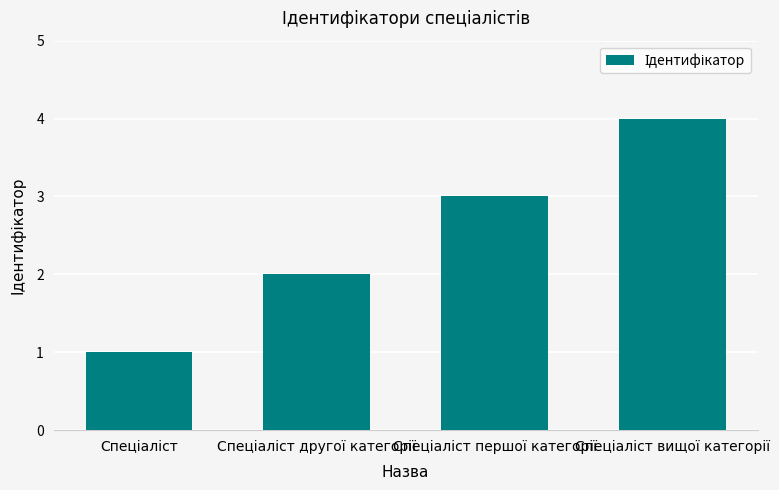

What is the smallest value displayed?

1